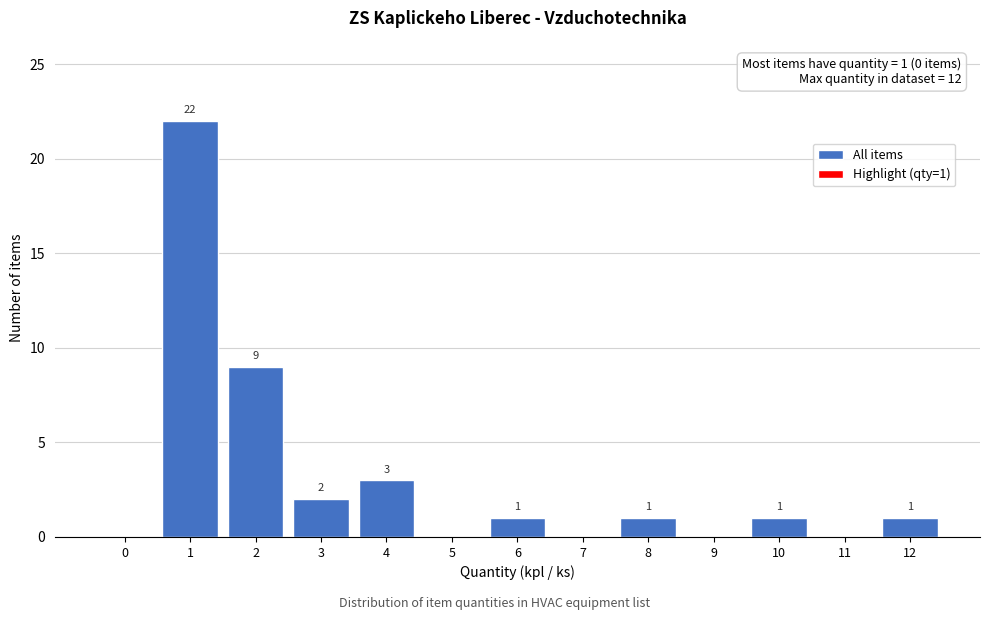

Reading left to right, what are all the values shown in this chart?

0=0	1=22	2=9	3=2	4=3	5=0	6=1	7=0	8=1	9=0	10=1	11=0	12=1